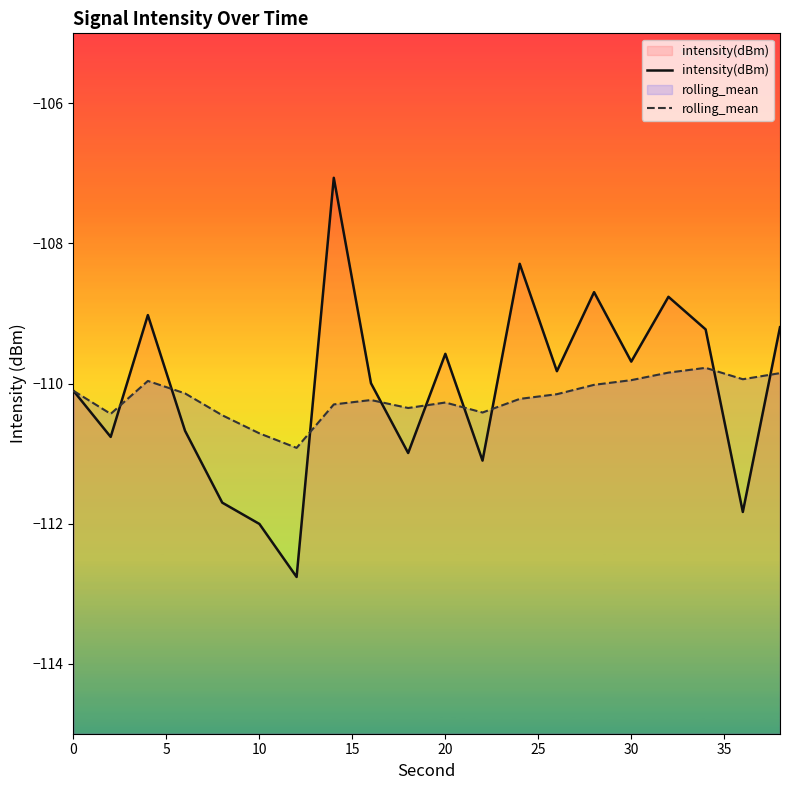

Which series has the widest spread of values?

intensity(dBm)